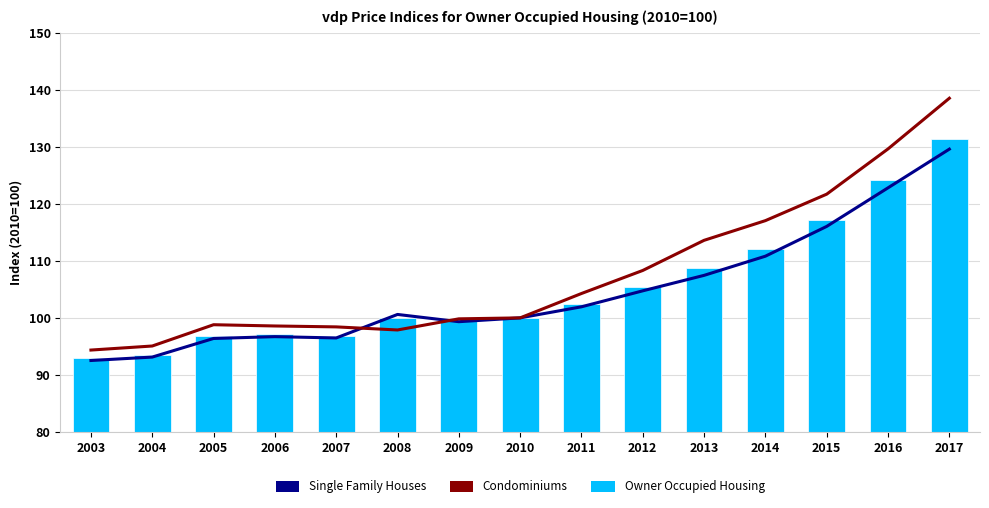

What is the difference between the second highest and minimum values in the Condominiums series?

35.3